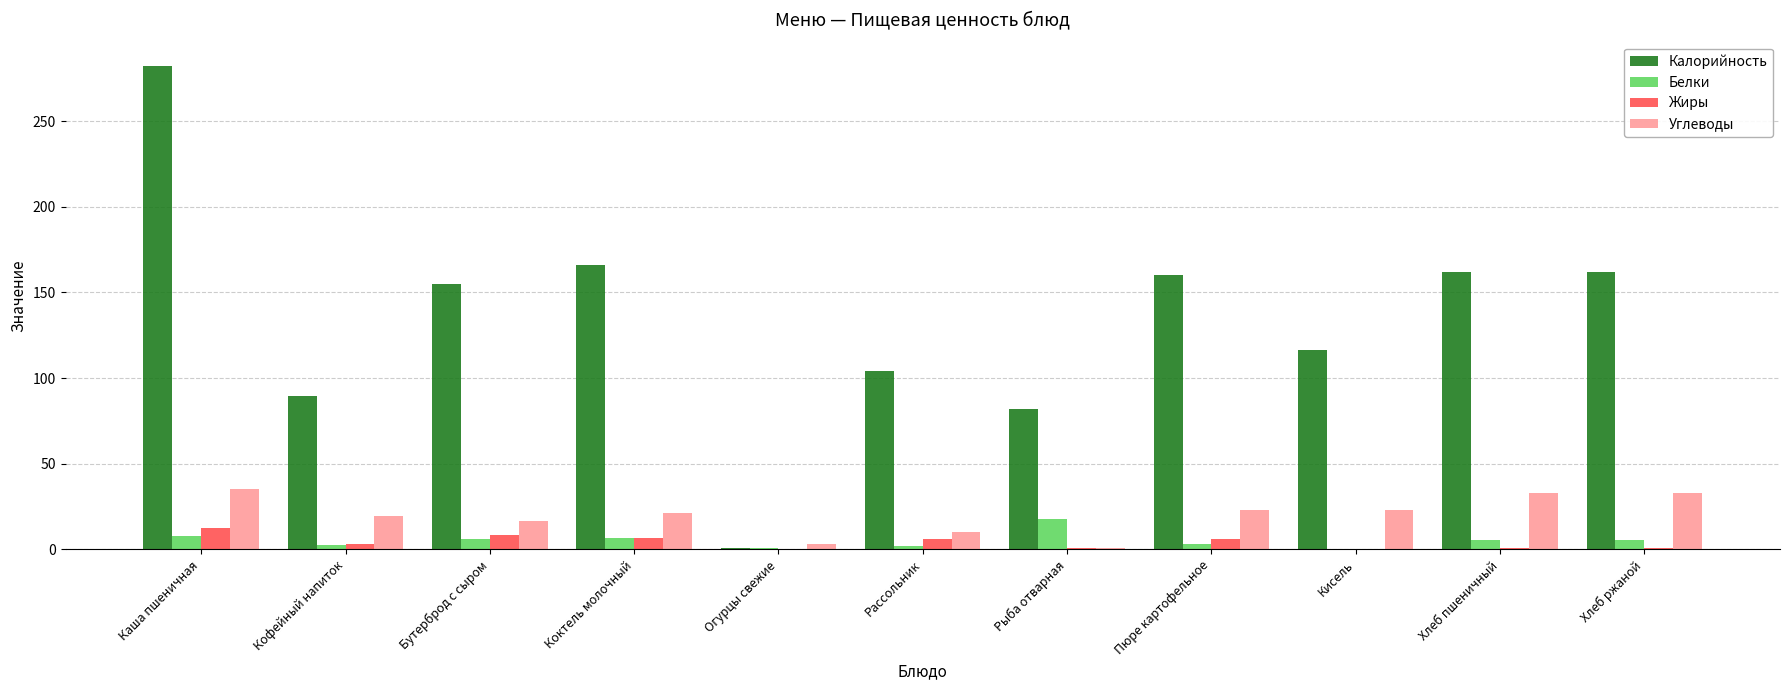

What value does the Углеводы series have at Коктель молочный?

21.2